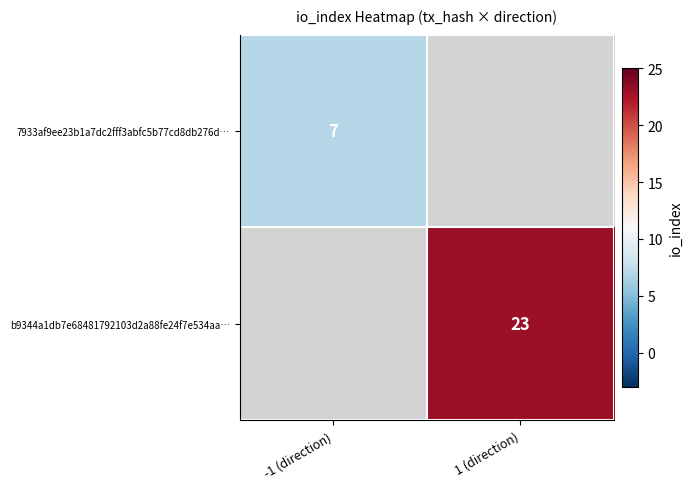

The value of 7933af9ee23b1a7dc2fff3abfc5b77cd8db276d… at -1 (direction) is 12. True or false?

False